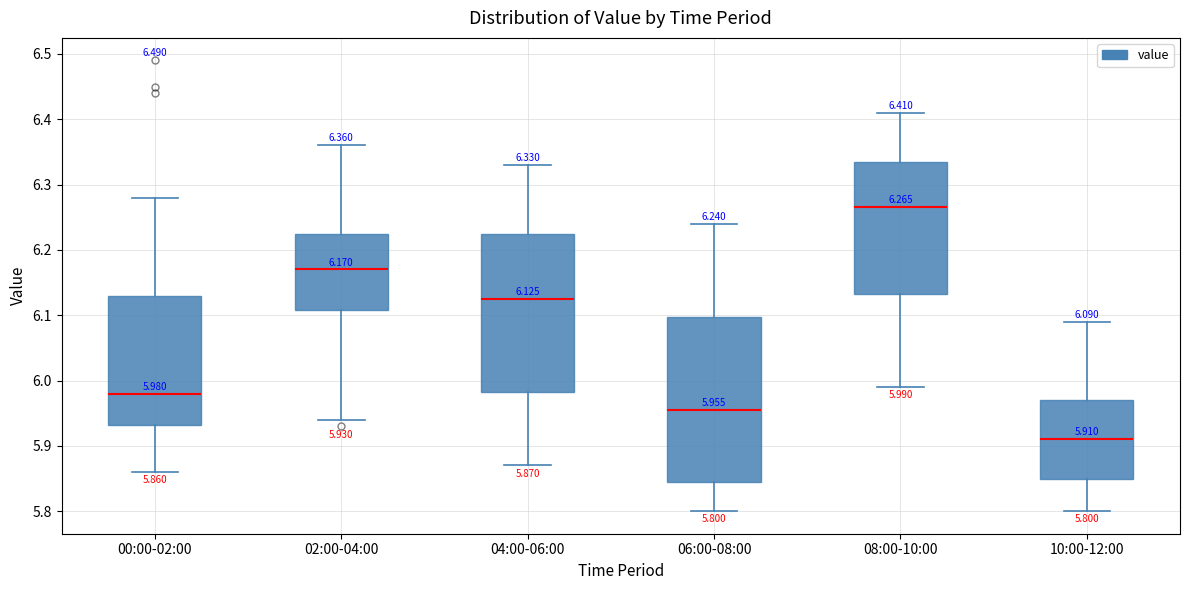

Which box's median line is the highest?

08:00-10:00